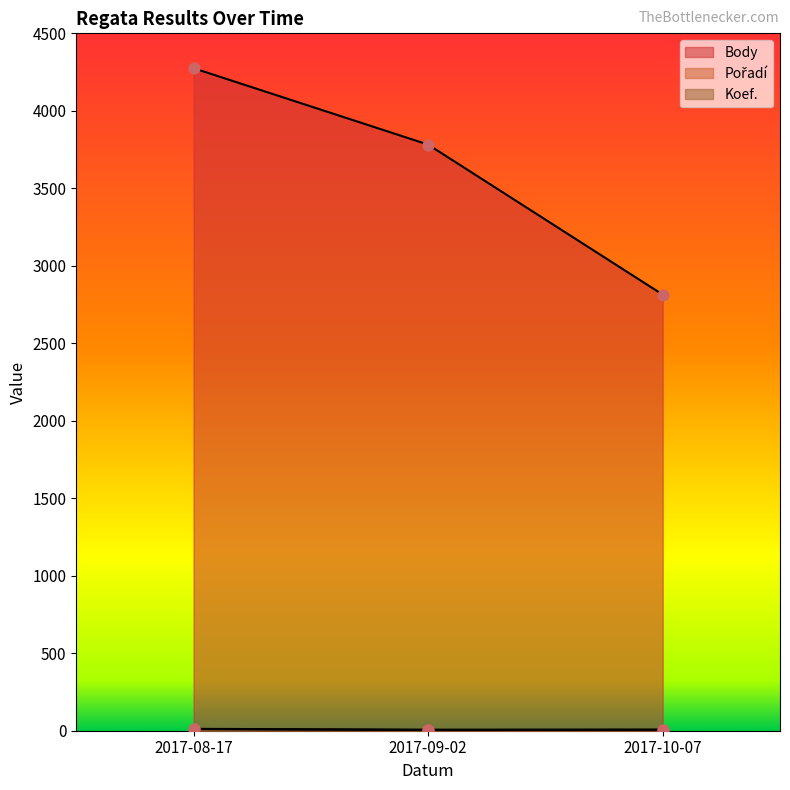

What are all the series names shown in the legend?

Body, Pořadí, Koef.